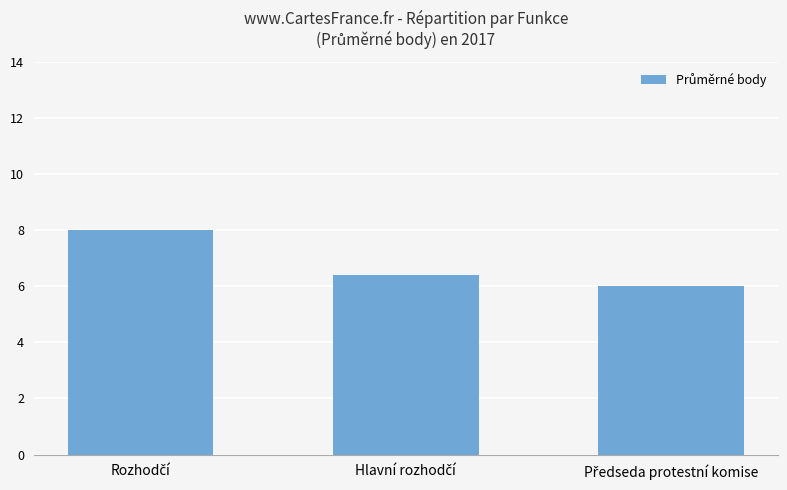

What is the average value?

6.8